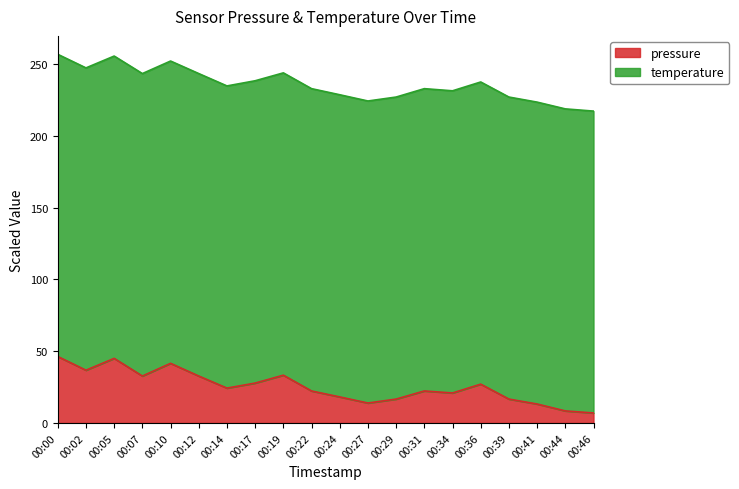

What is the difference between the values at 00:02 and 00:39?

20.1